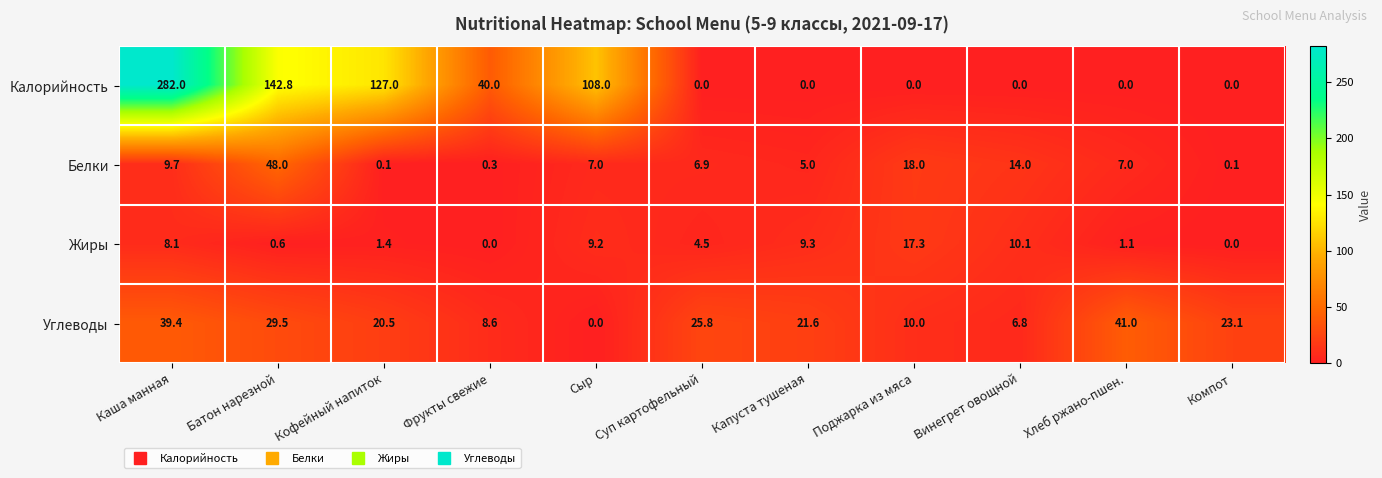

What is the maximum value shown in the chart?

282.0